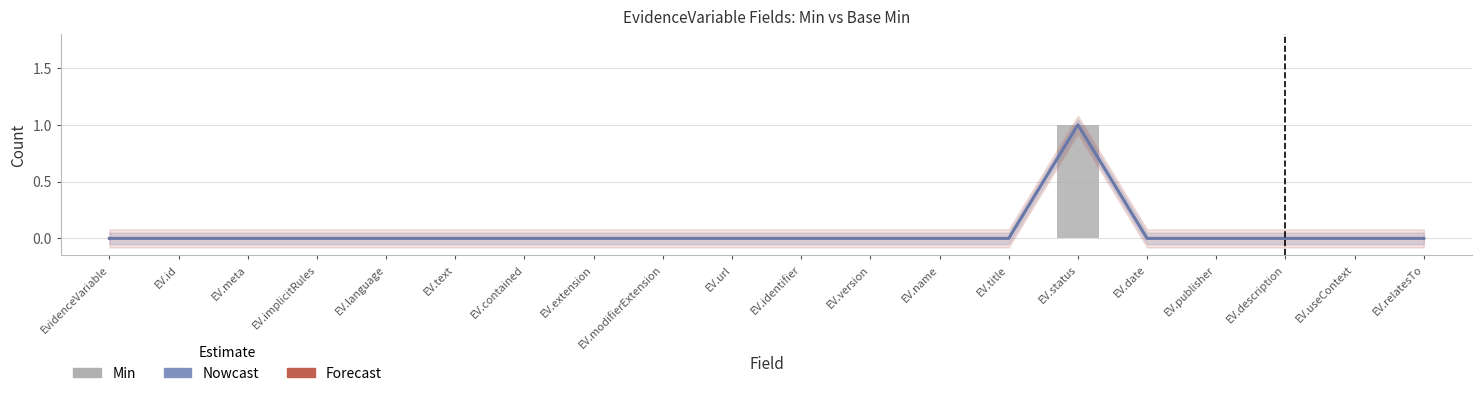

At how many categories does at least one series exceed 0?

1